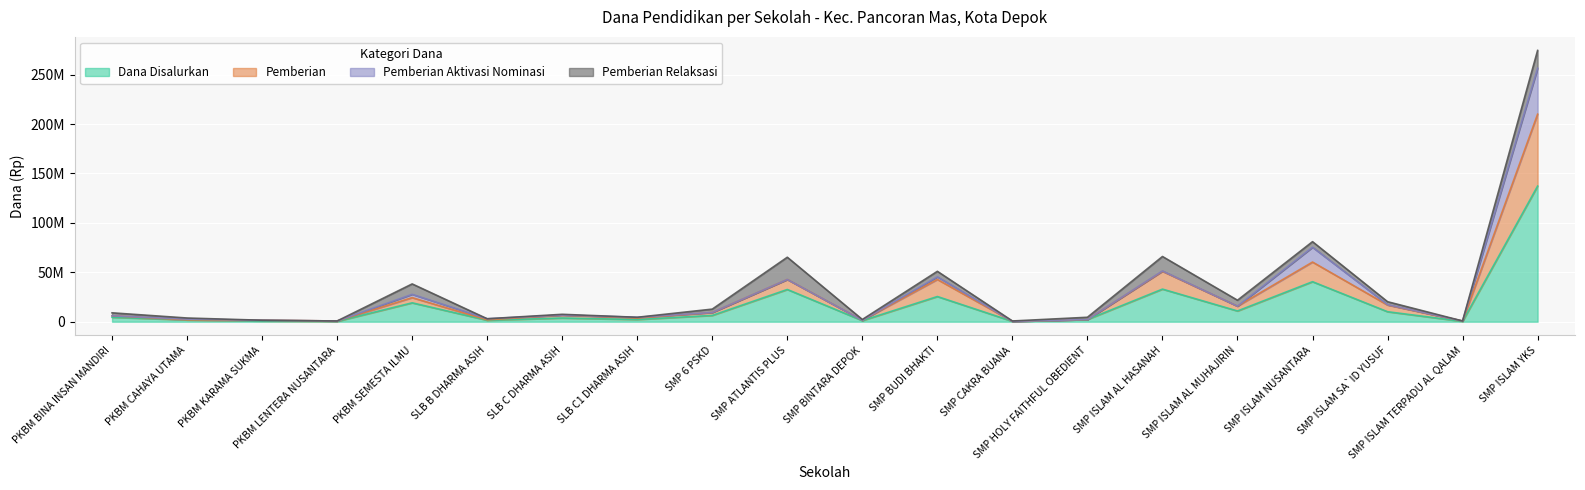

Does the chart display data point markers on the line(s)?

No